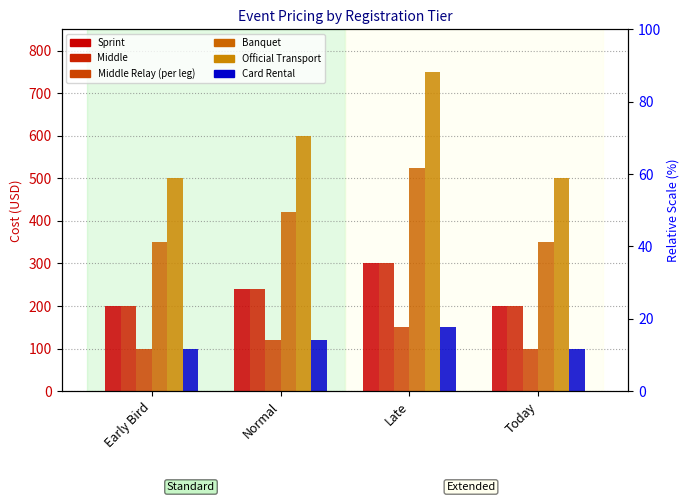

Rank the categories by Banquet value from lowest to highest.

Early Bird, Today, Normal, Late